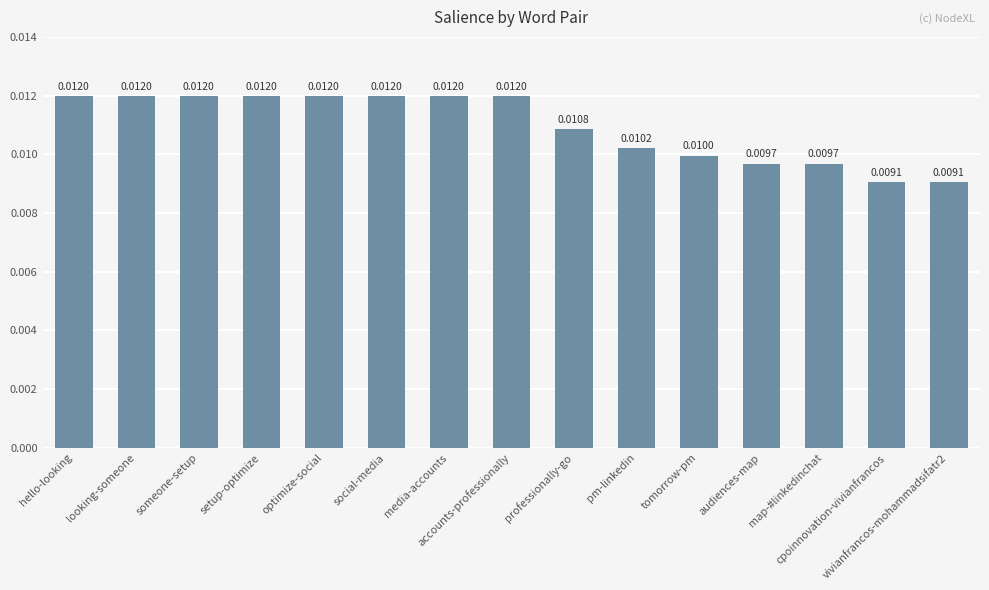

What position from the right is audiences-map?

4